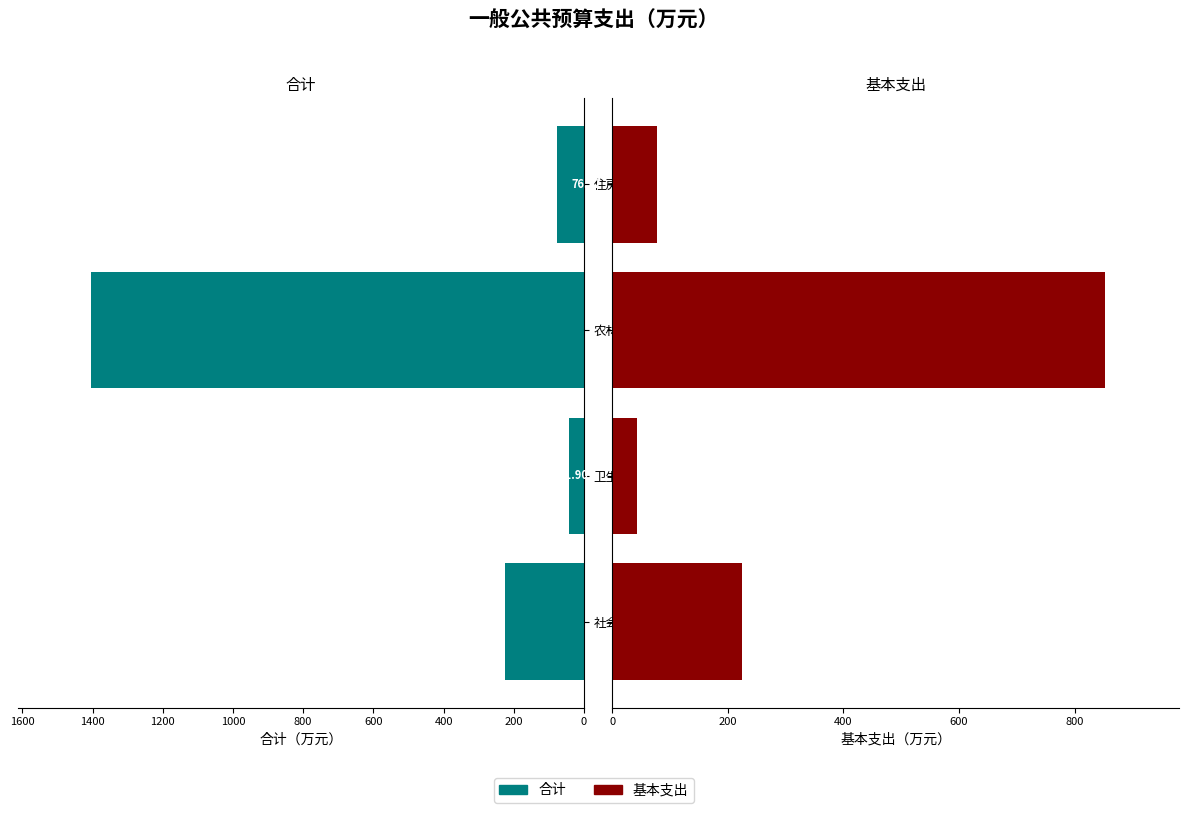

How many bars are there in each group?

2